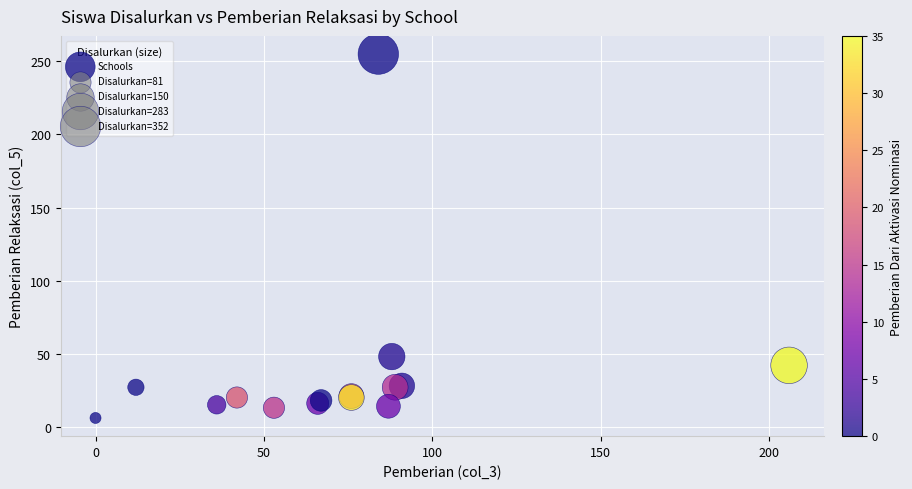

What Y value in the scatter plot is closest to 130?

48